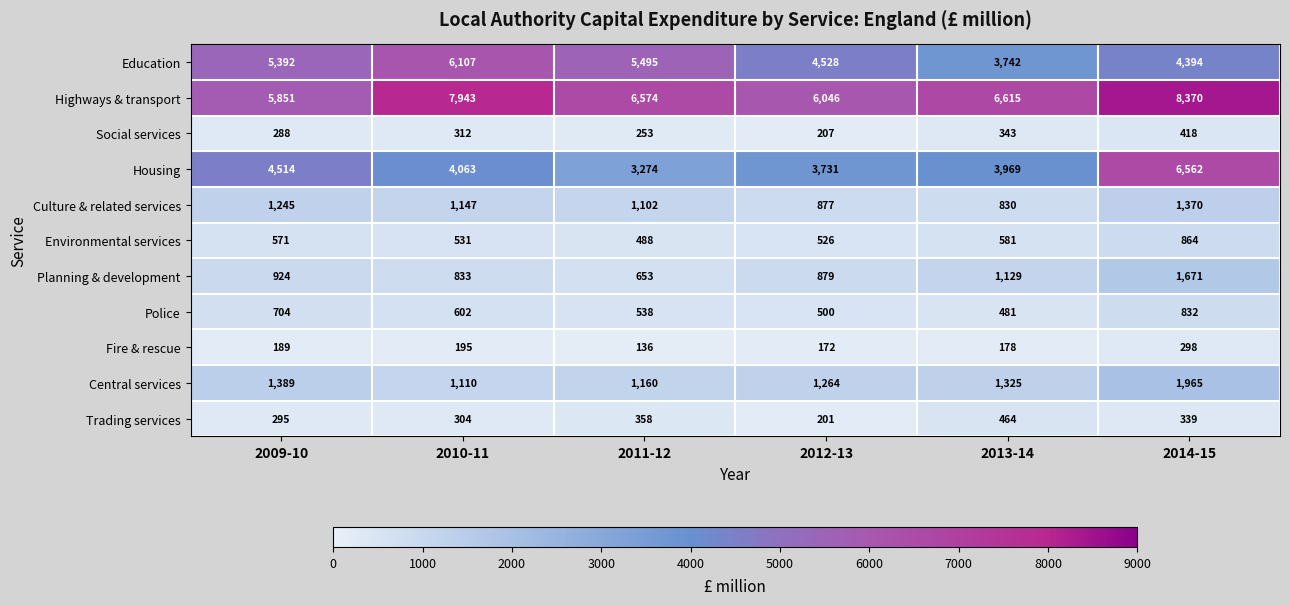

Rank the series by their maximum value, from highest to lowest.

Highways & transport, Housing, Education, Central services, Planning & development, Culture & related services, Environmental services, Police, Trading services, Social services, Fire & rescue